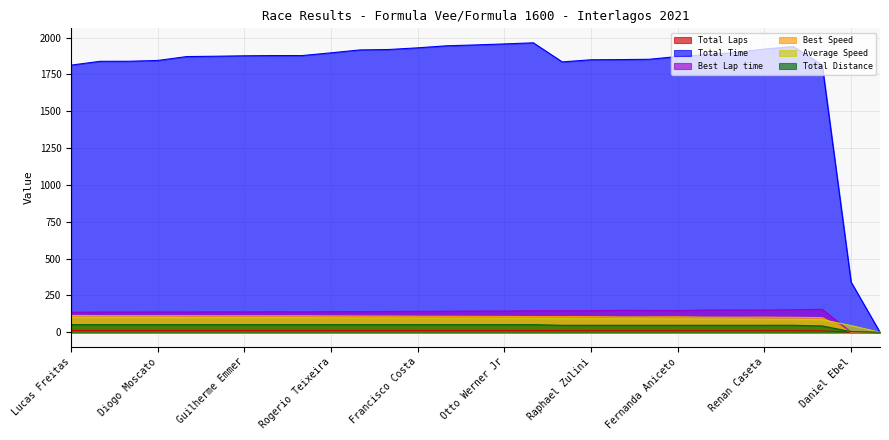

Which category has the lowest value in the Best Speed series?

Daniel Ebel